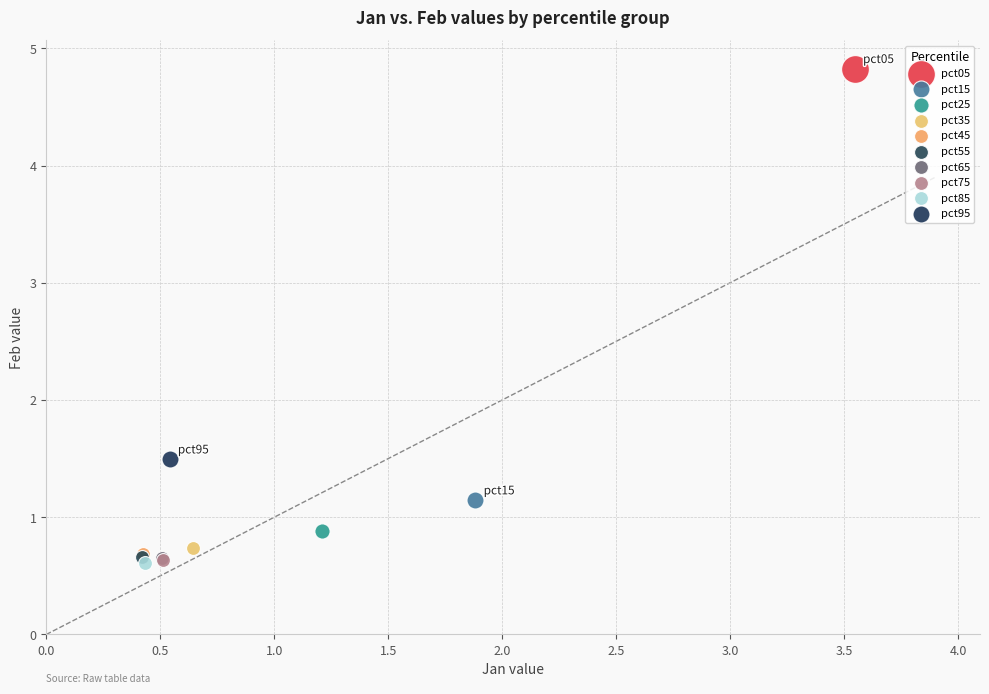

What are all the series names shown in the legend?

pct05, pct15, pct25, pct35, pct45, pct55, pct65, pct75, pct85, pct95